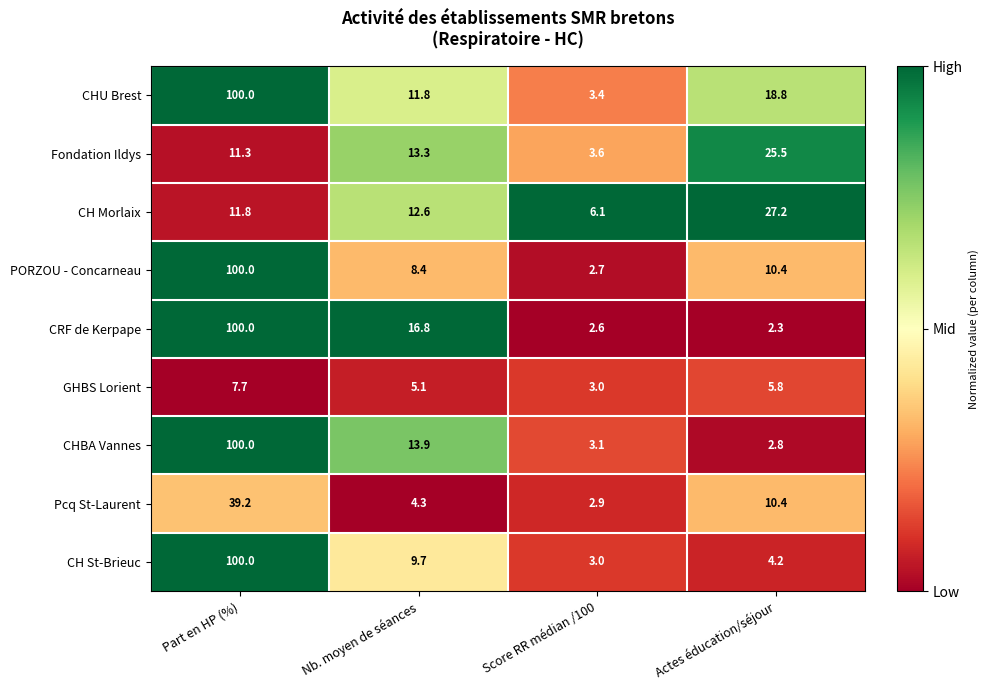

What is the greatest value displayed?

100.0